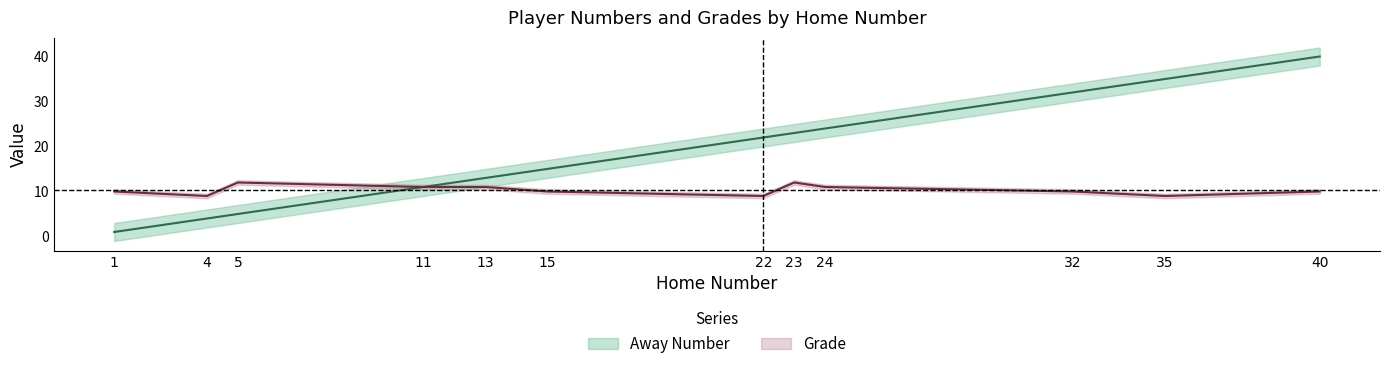

List the series in order of their overall mean, lowest first.

Grade, Away Number